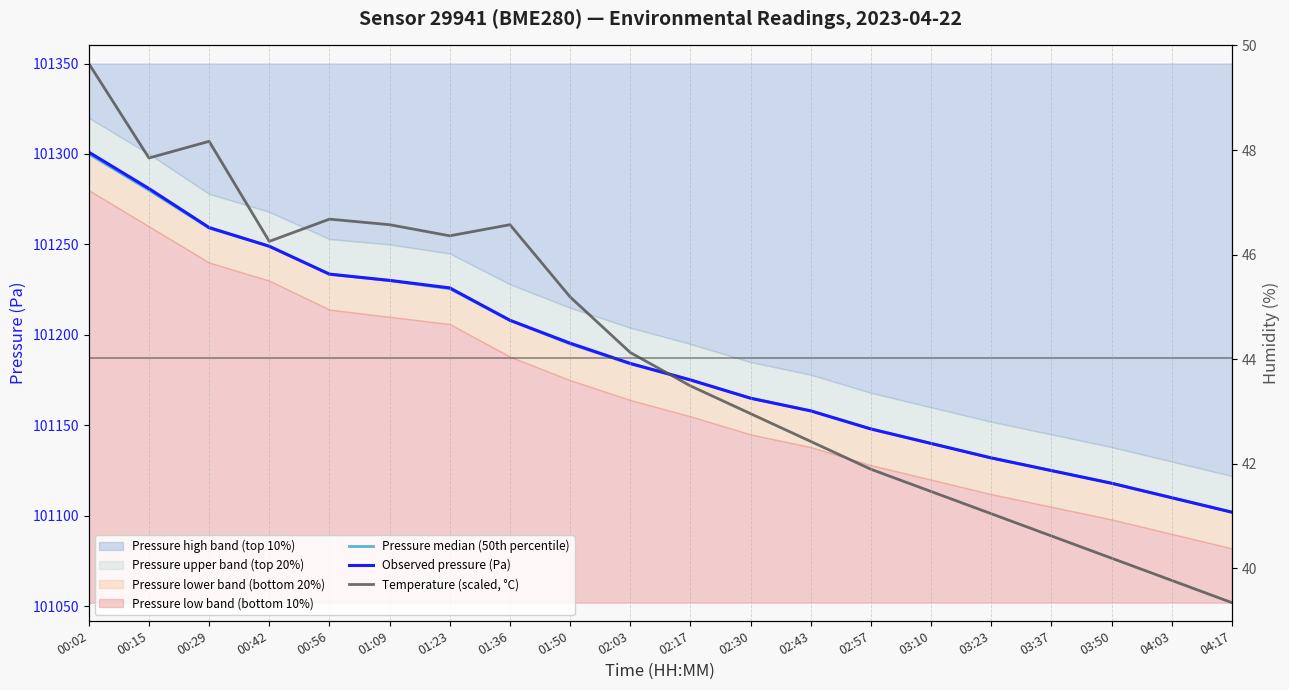

The value of Temperature (scaled, °C) at 02:57 is 140423.1. True or false?

False